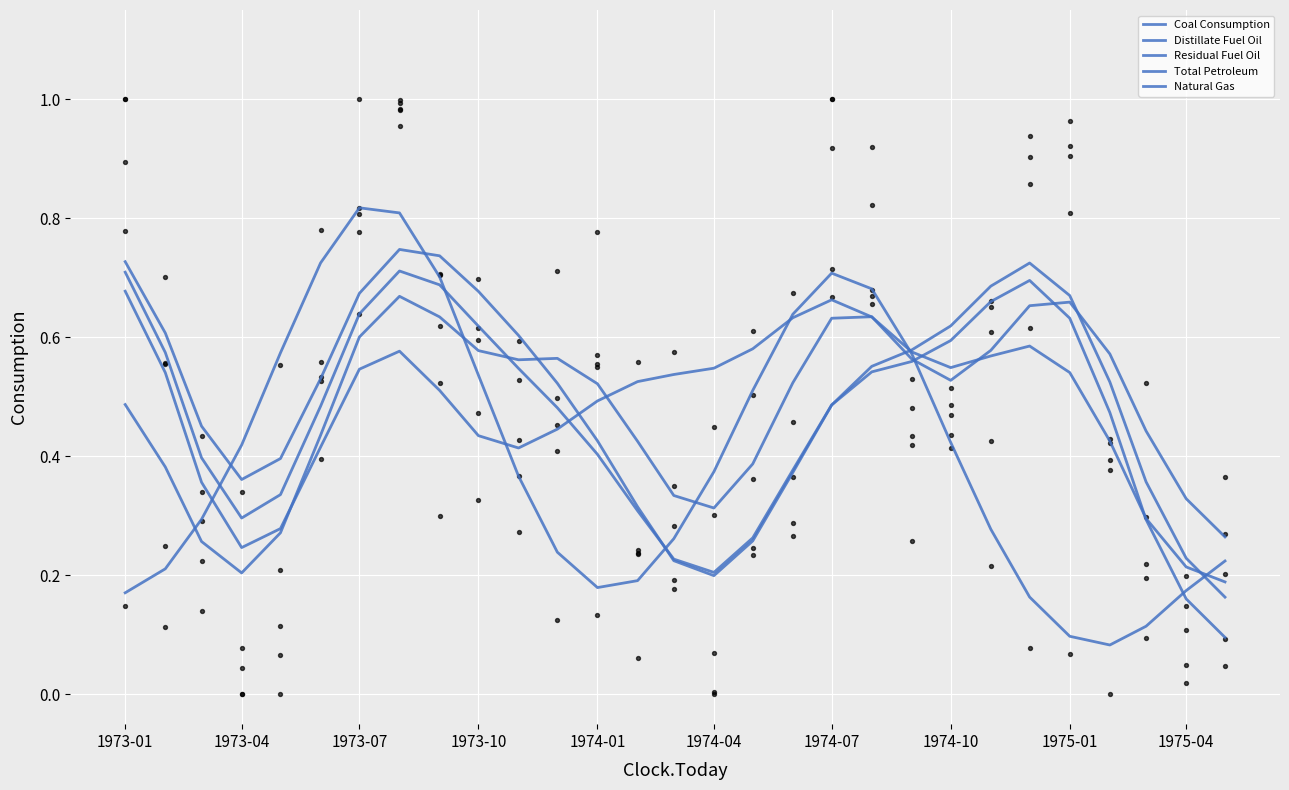

Which series has the largest Y range (max minus min)?

Natural Gas